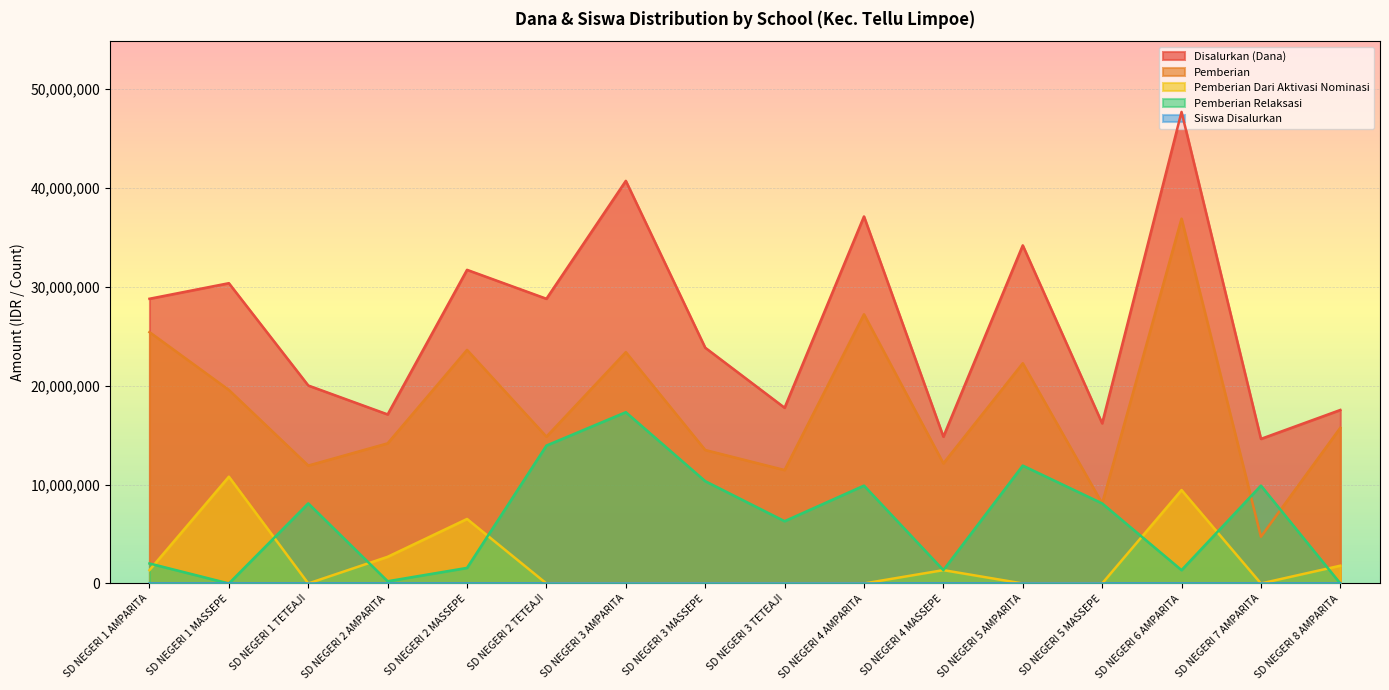

True or false: Pemberian has a value of 19575000 at SD NEGERI 1 MASSEPE.

True